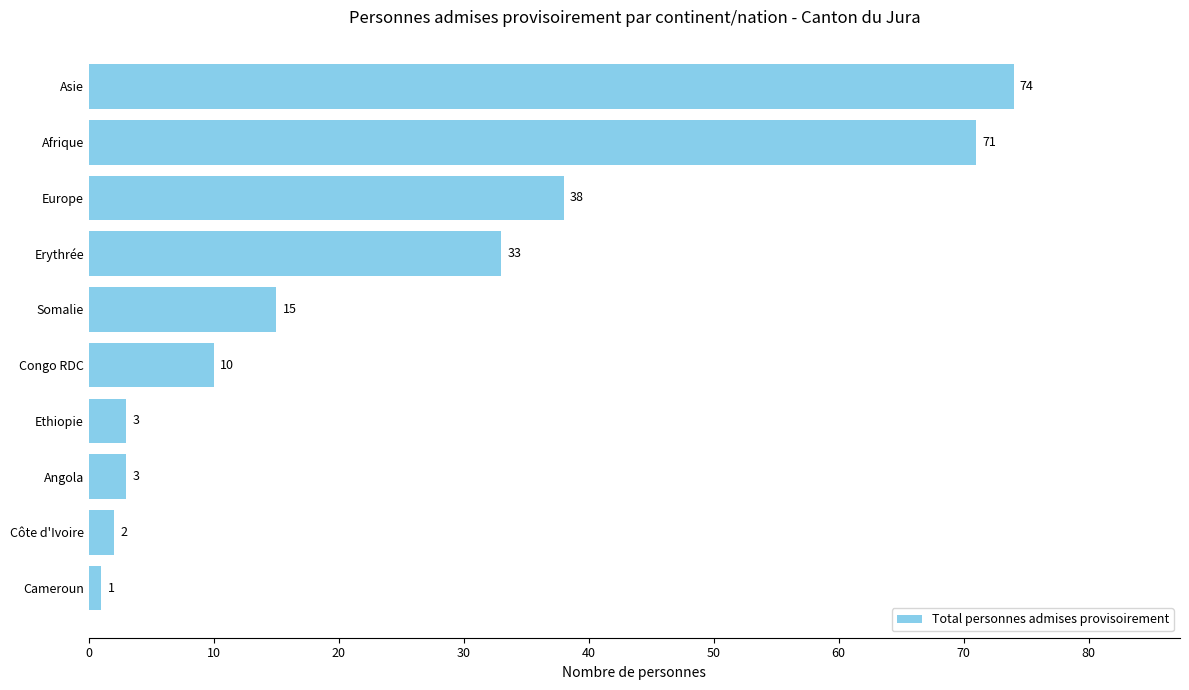

The chart shows a value of 15 at Somalie. True or false?

True